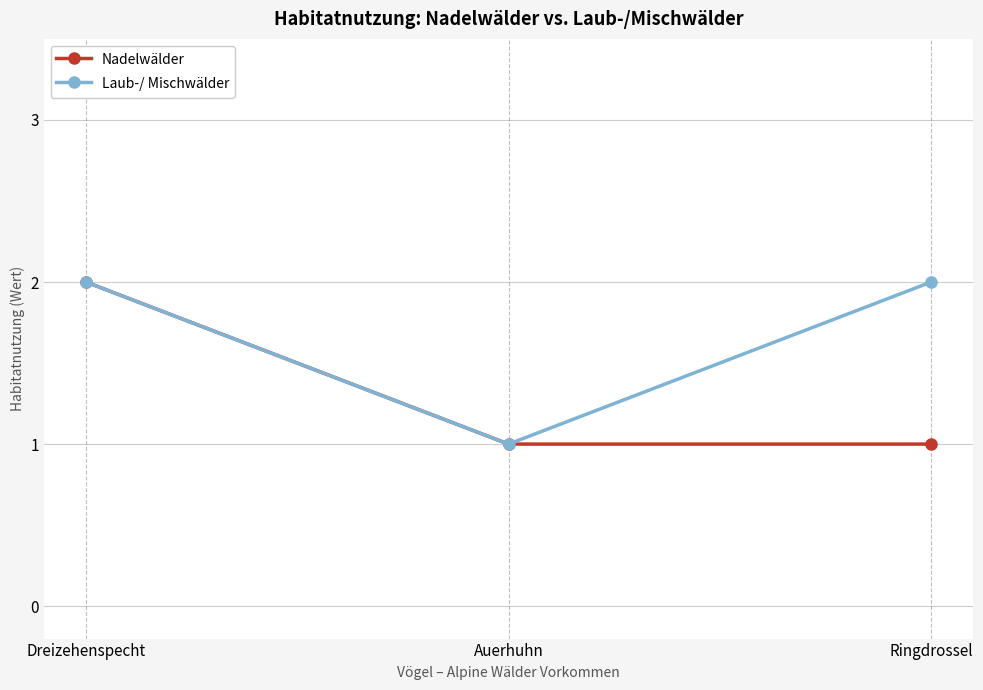

Which series changed the most between Auerhuhn and Ringdrossel?

Laub-/ Mischwälder